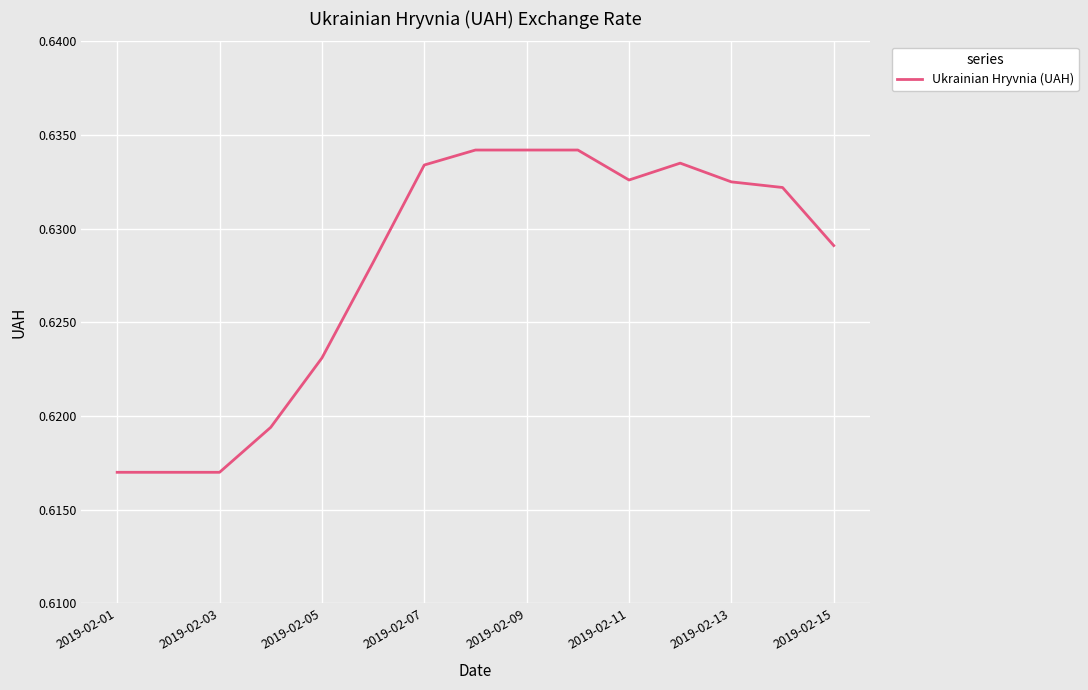

Does the chart have visible grid lines?

Yes